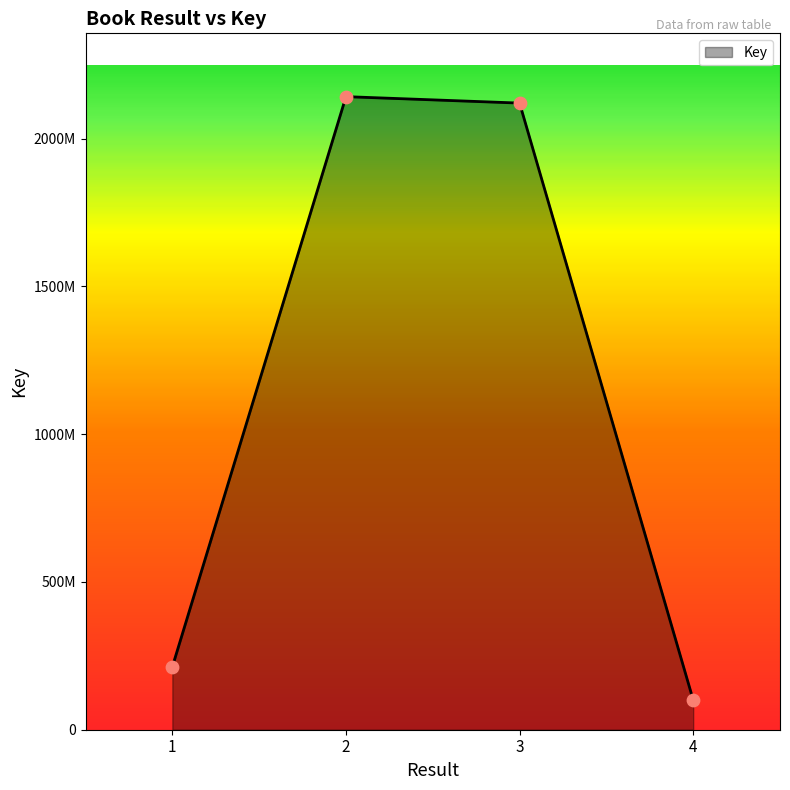

Is this an area chart (filled region under the line)?

Yes